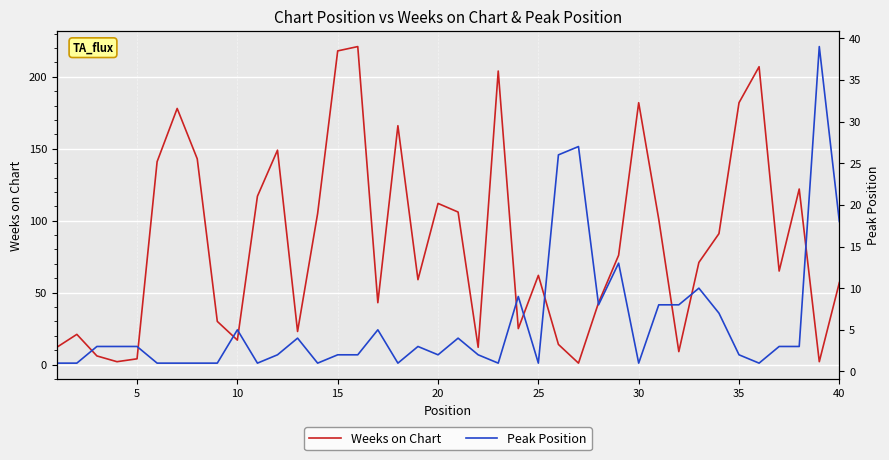

Is this an area chart (filled region under the line)?

No